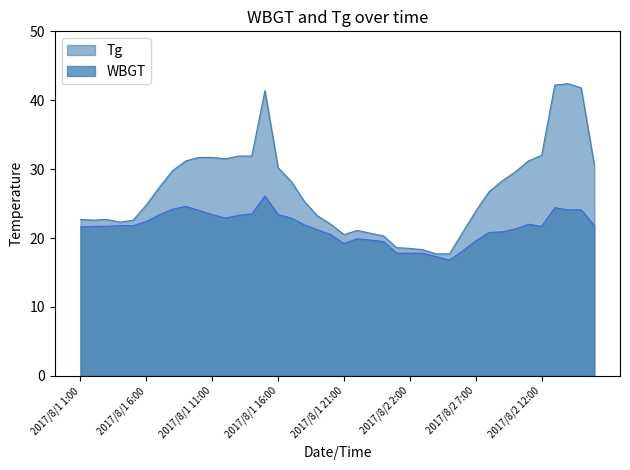

Rank the series by their maximum value, from lowest to highest.

WBGT, Tg